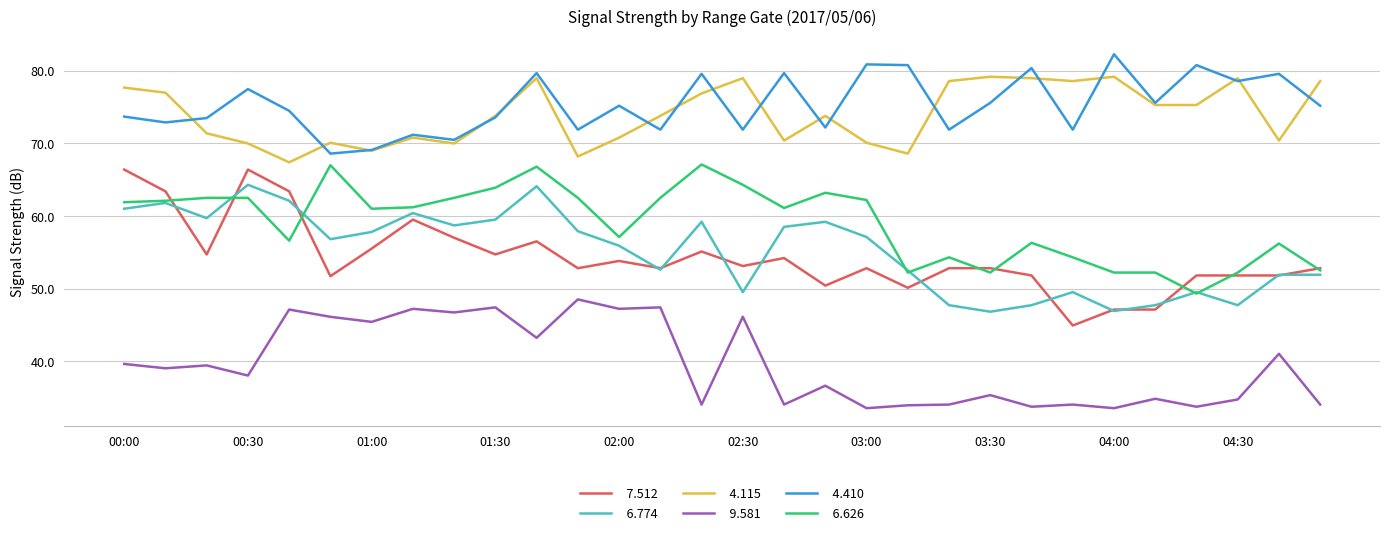

What is the smallest value displayed?

33.5